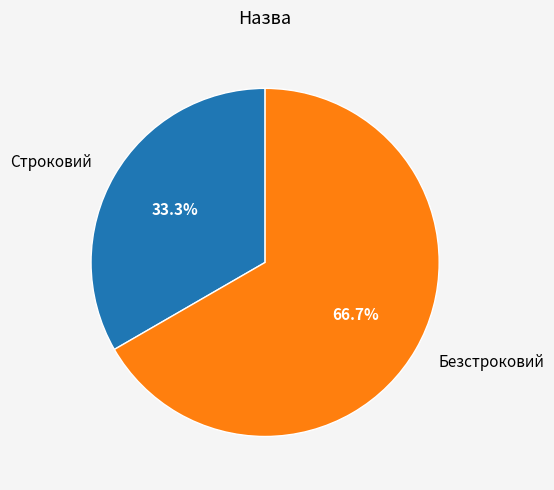

To the nearest percent, what is the difference between the Строковий and Безстроковий slice percentages?

33%